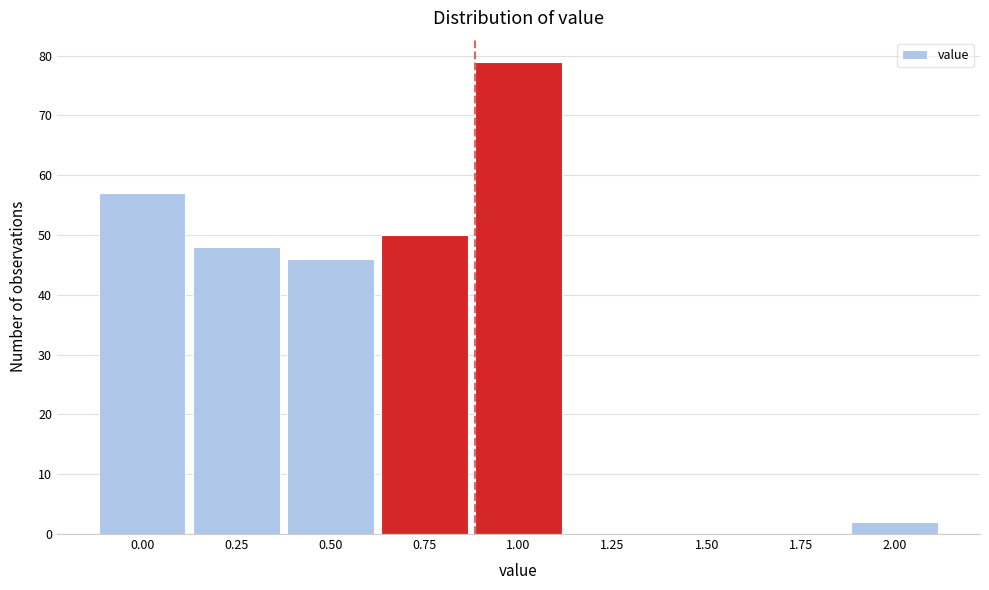

Reading left to right, what are all the values shown in this chart?

0.00=57	0.25=48	0.50=46	0.75=50	1.00=79	1.25=0	1.50=0	1.75=0	2.00=2